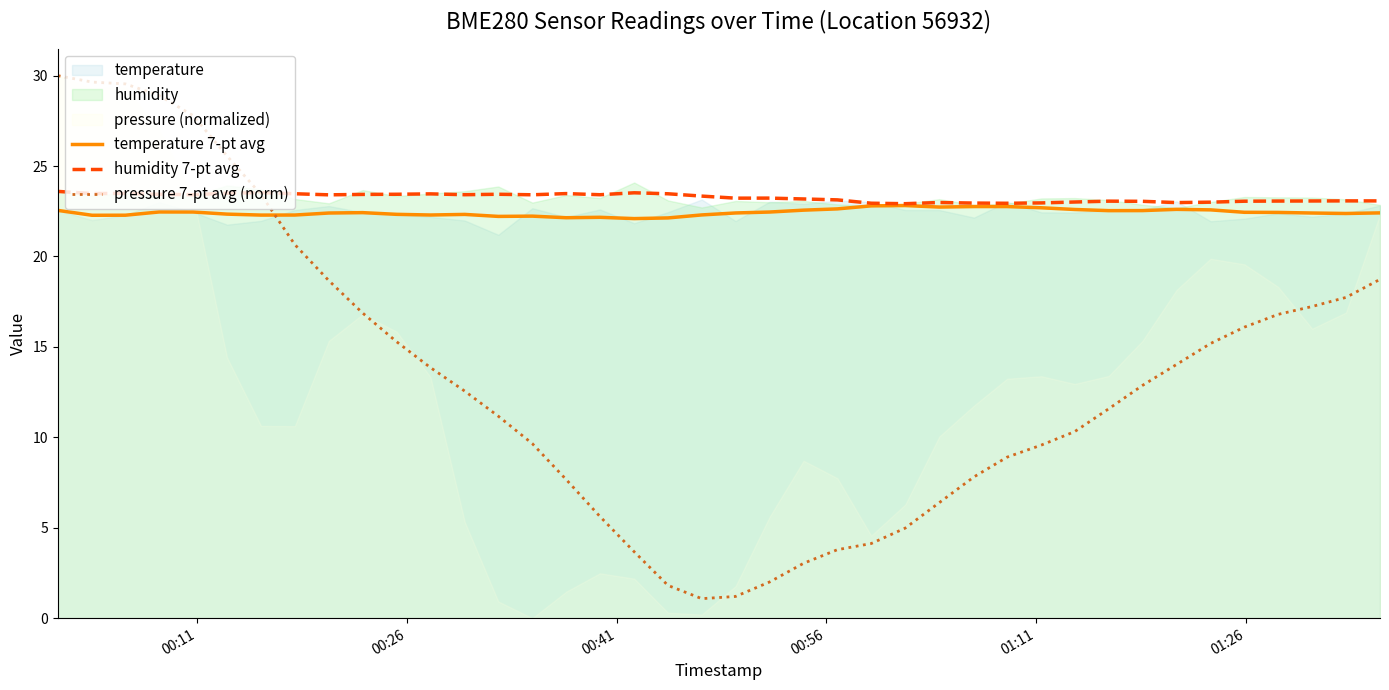

What is the lowest value of the pressure 7-pt avg (norm) series?

1.1